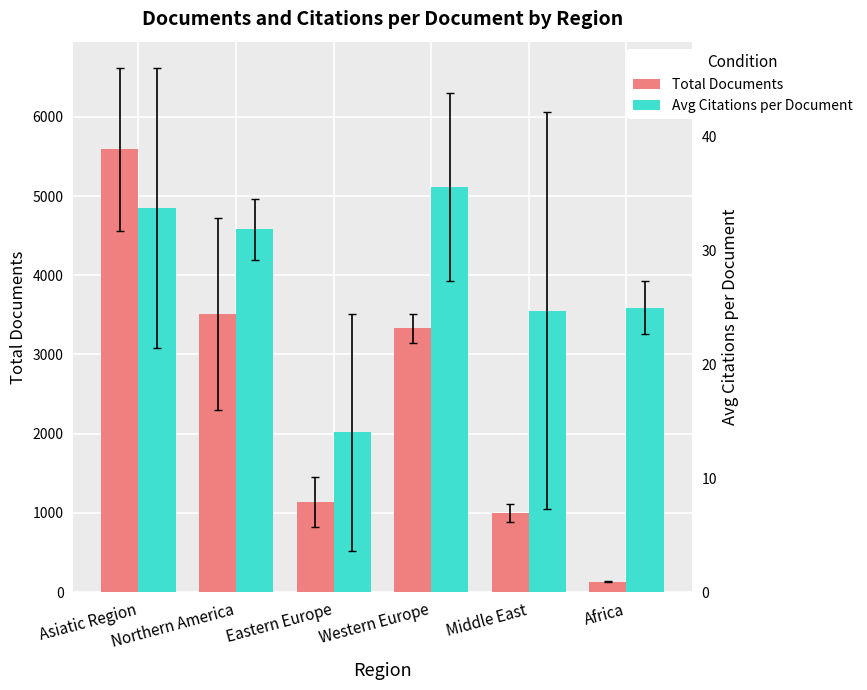

The value of Total Documents at Eastern Europe is 783.4. True or false?

False